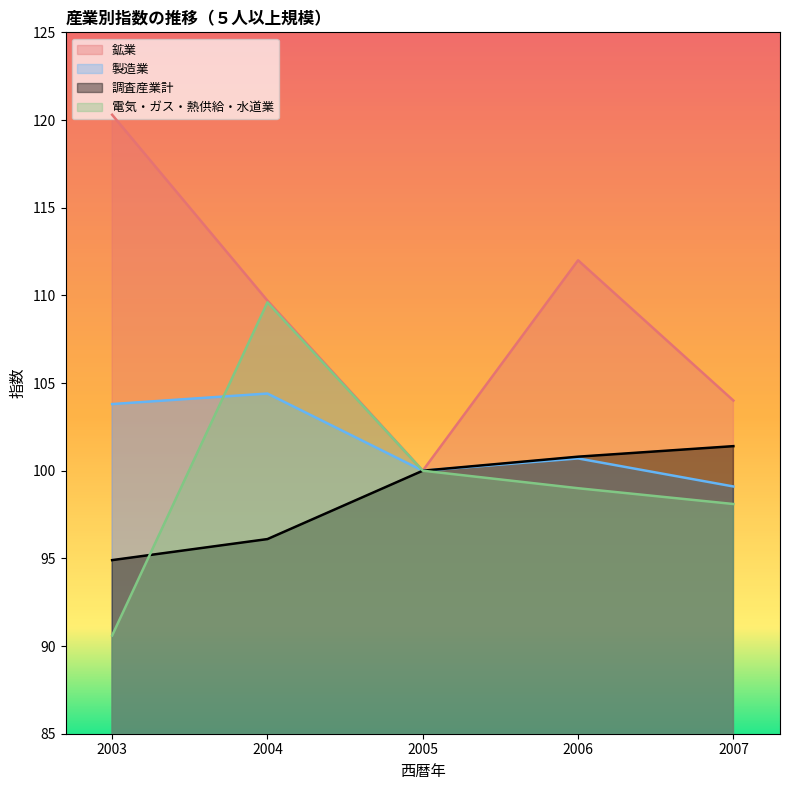

What is the value of the 電気・ガス・熱供給・水道業 point at the 4th from the left?

99.0